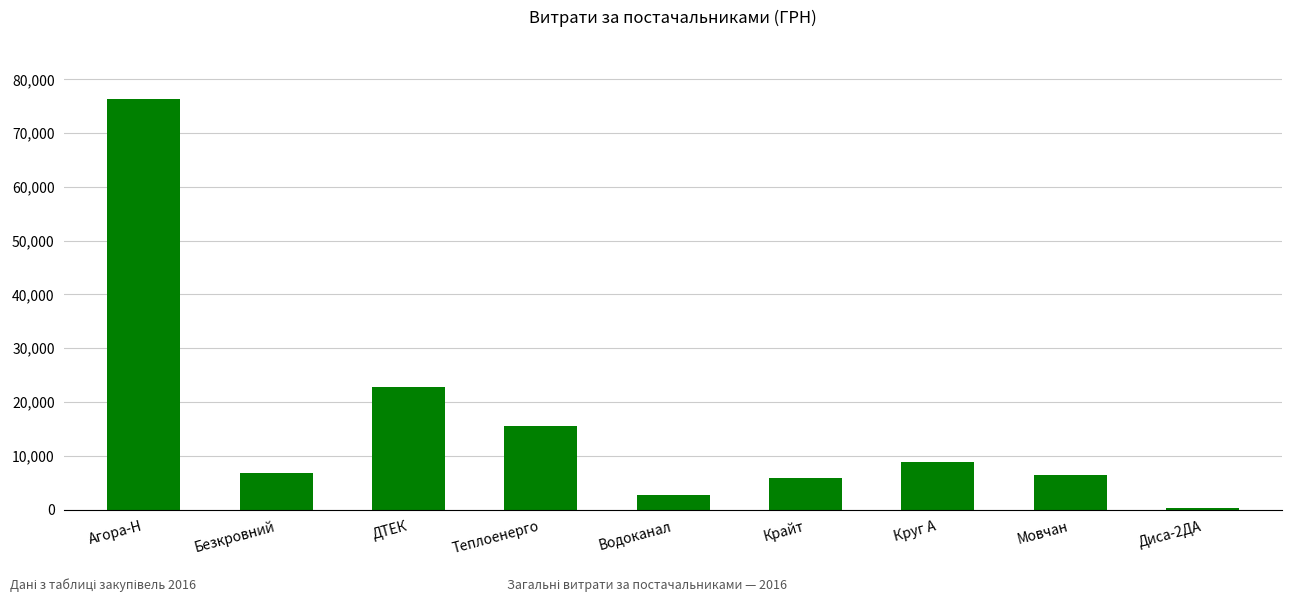

Reading left to right, what are all the values shown in this chart?

76386.6	6904.8	22733.0	15570.0	2712.0	5869.2	8804.0	6472.4	270.0